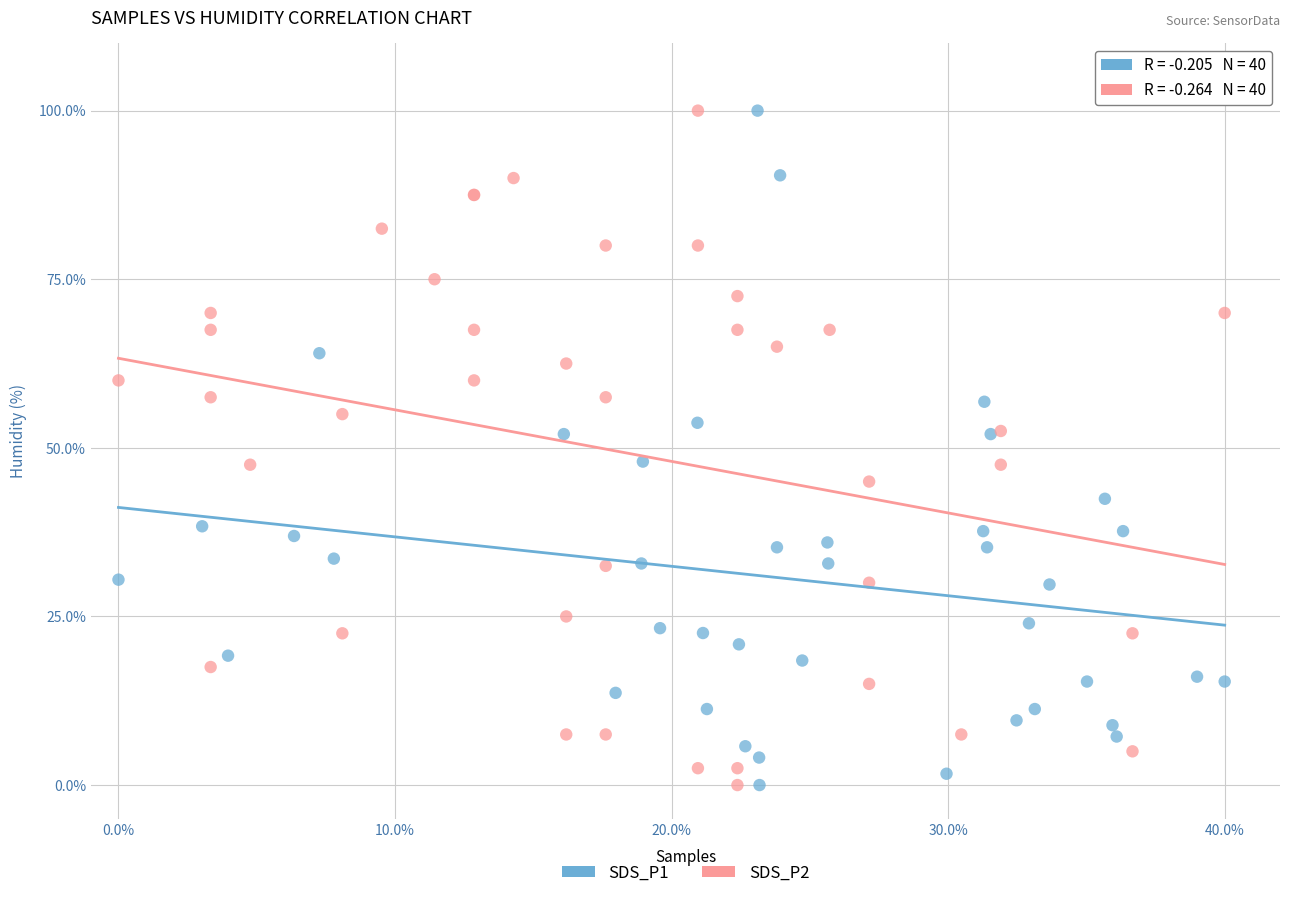

What are all the series names shown in the legend?

SDS_P1, SDS_P2